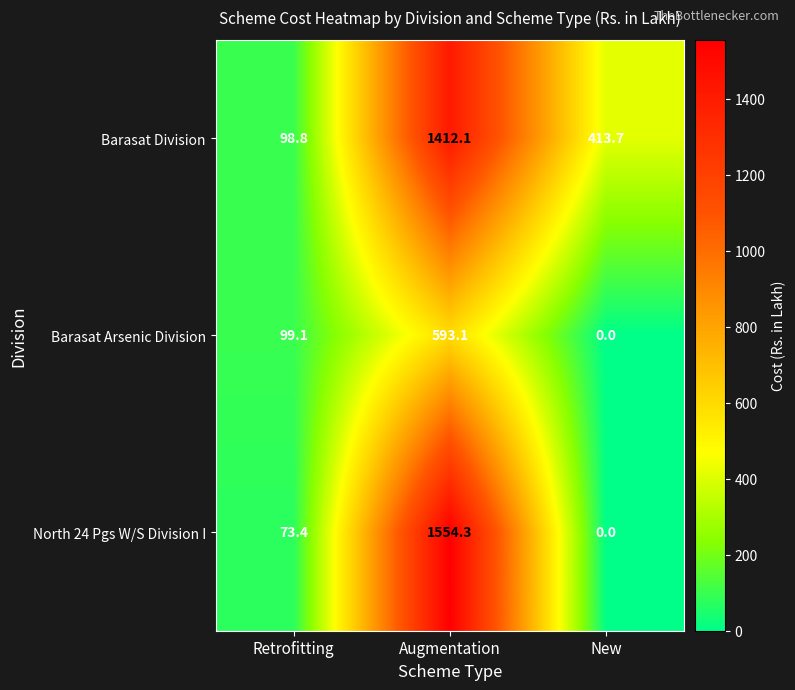

How many values in the North 24 Pgs W/S Division I series are below 73?

1